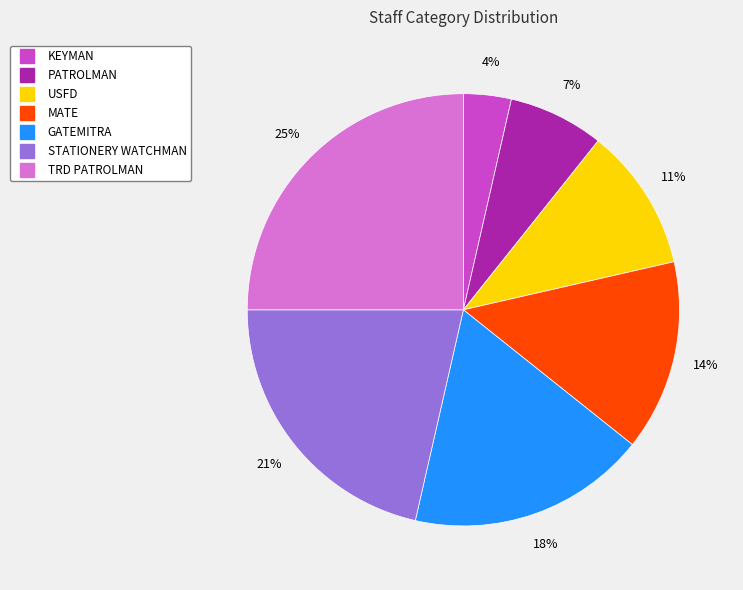

To the nearest percent, what portion does MATE represent?

14%